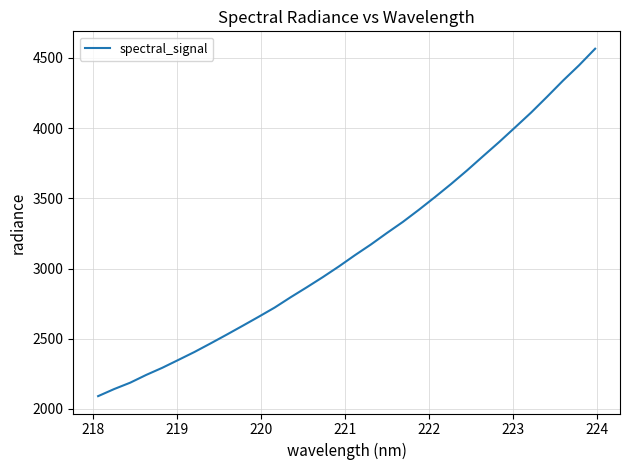

What is the maximum value shown in the chart?

4565.2